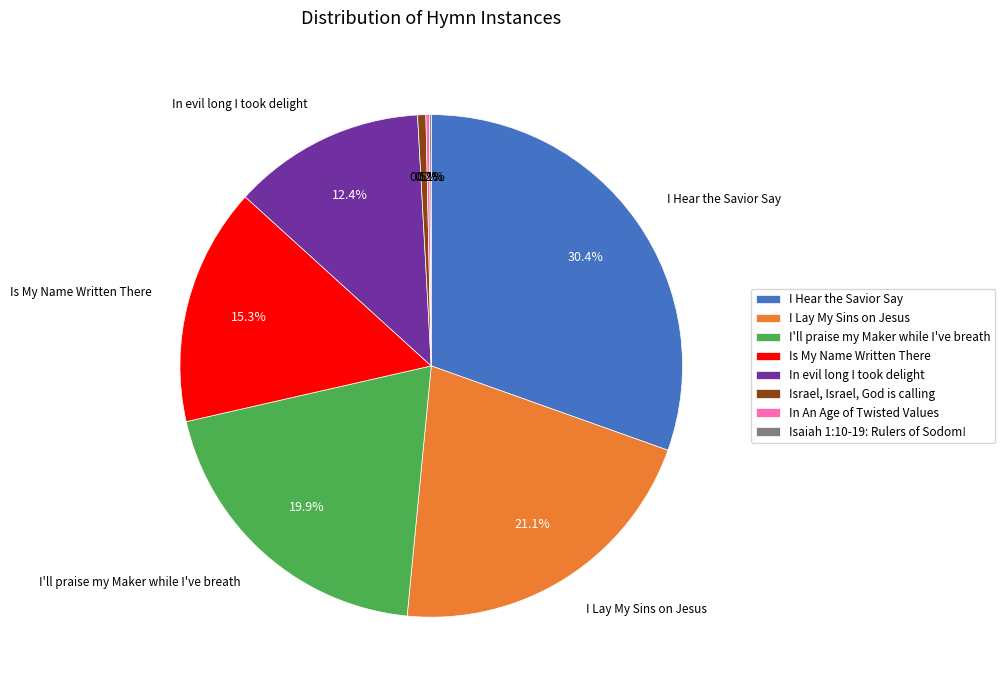

Which has a higher value, Is My Name Written There or I'll praise my Maker while I've breath?

I'll praise my Maker while I've breath